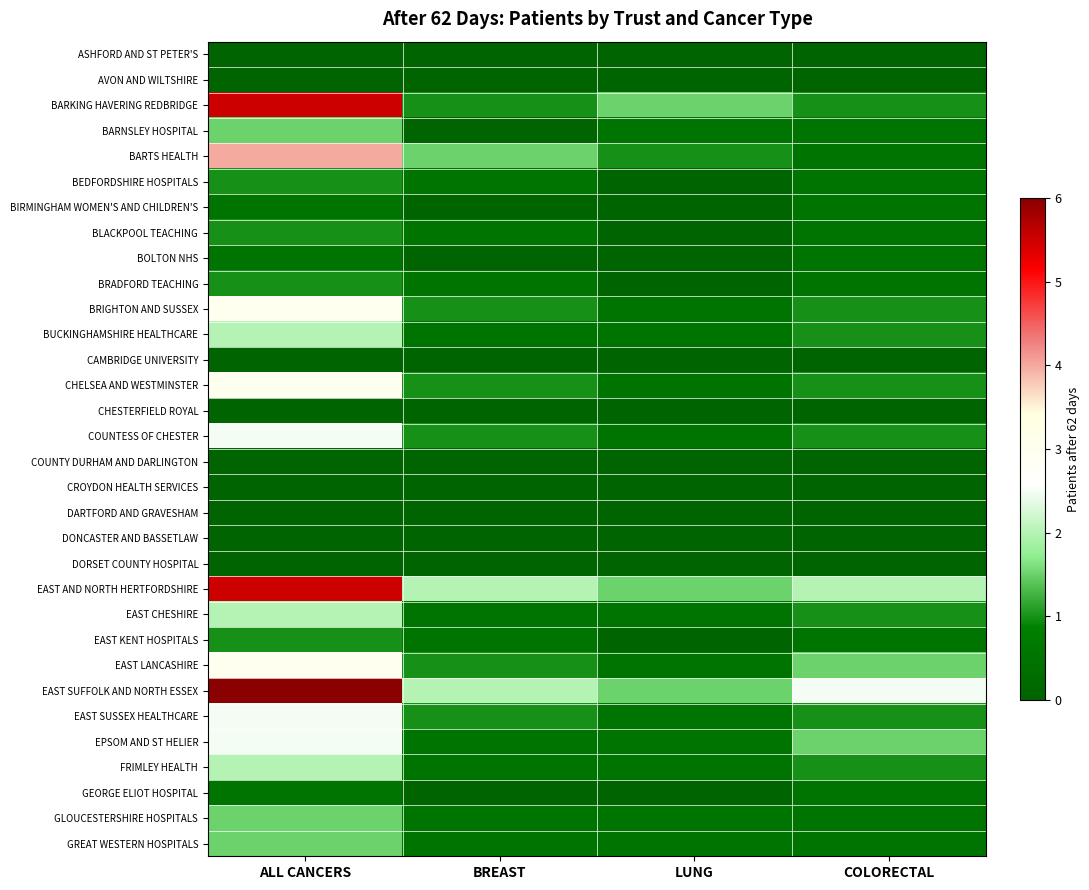

Which has a higher value, LUNG or ALL CANCERS?

LUNG